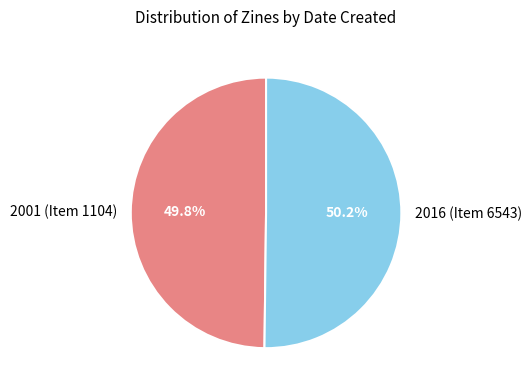

Is the sum of 2001 (Item 1104) and 2016 (Item 6543) greater than half?

Yes